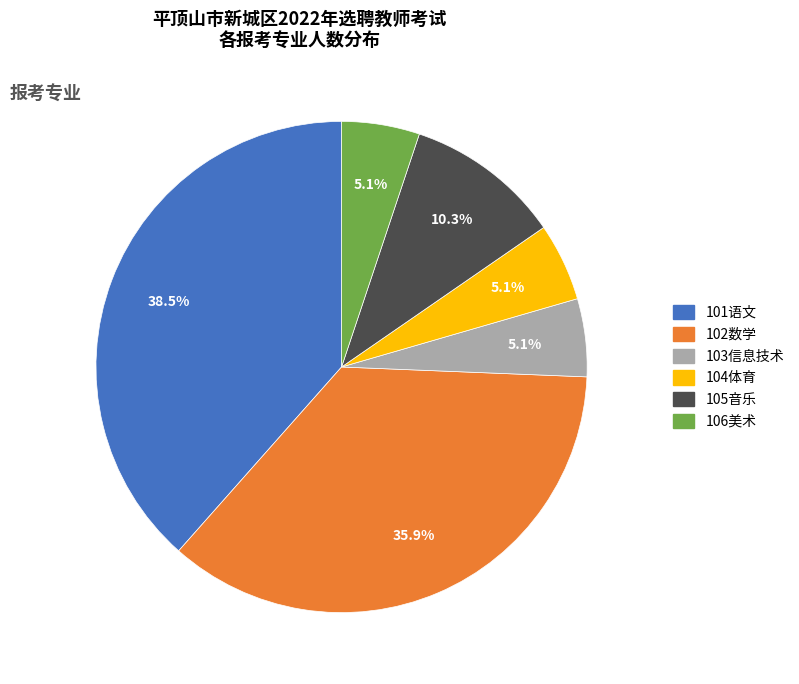

To the nearest percent, what portion does 103信息技术 represent?

5%